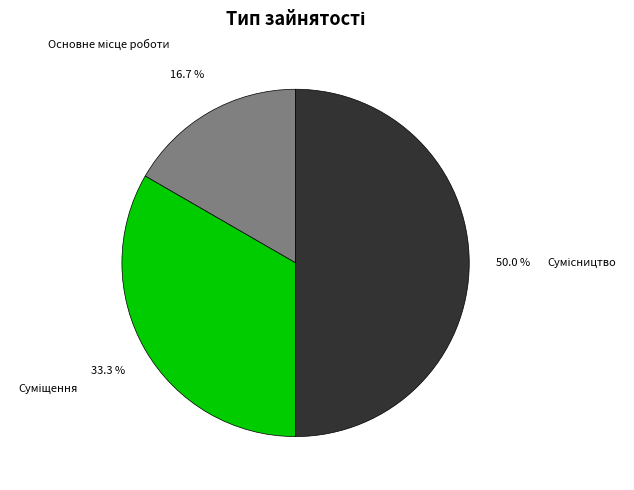

Which slice is the smallest?

Основне місце роботи